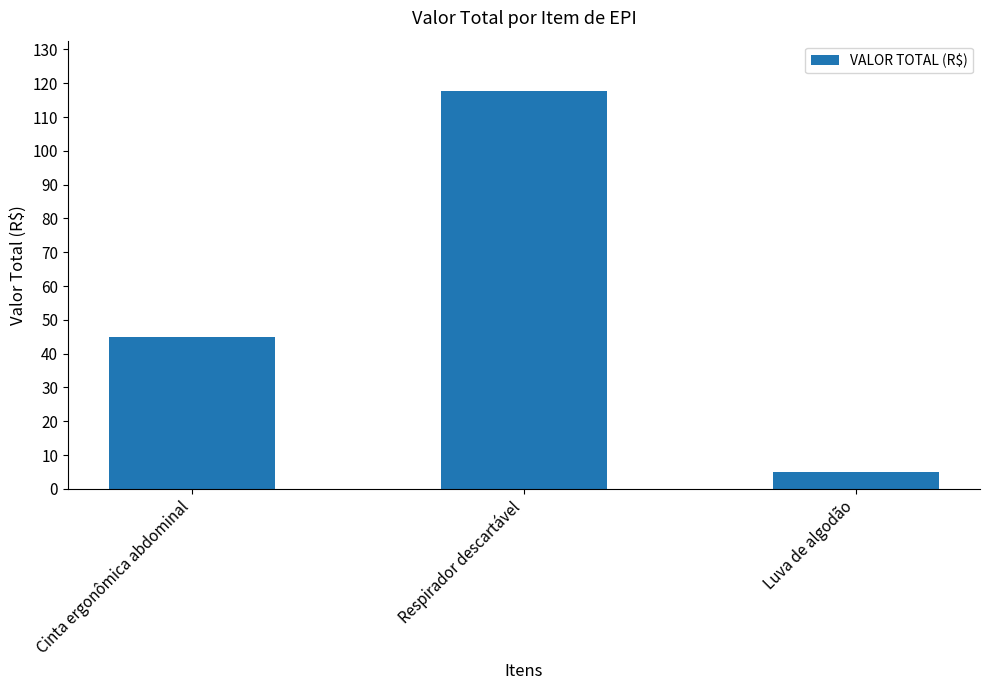

What is the value of the 1st bar from the left?

45.0